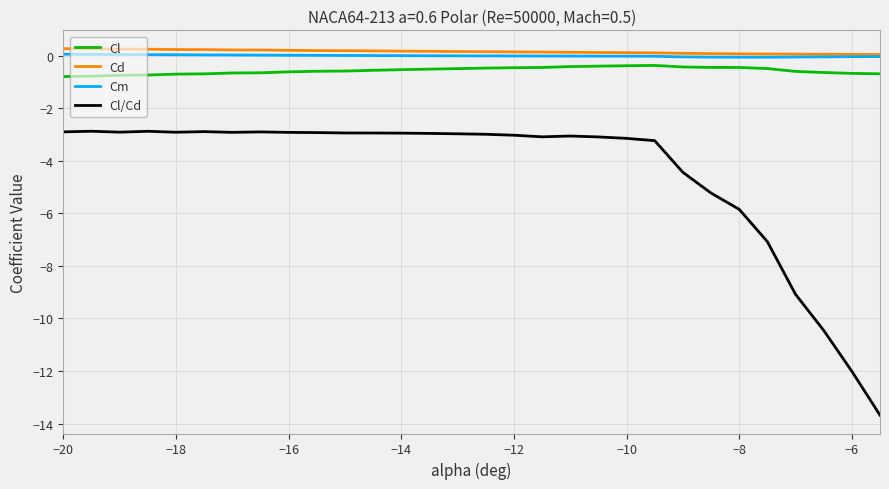

Which series has the widest spread of values?

Cl/Cd